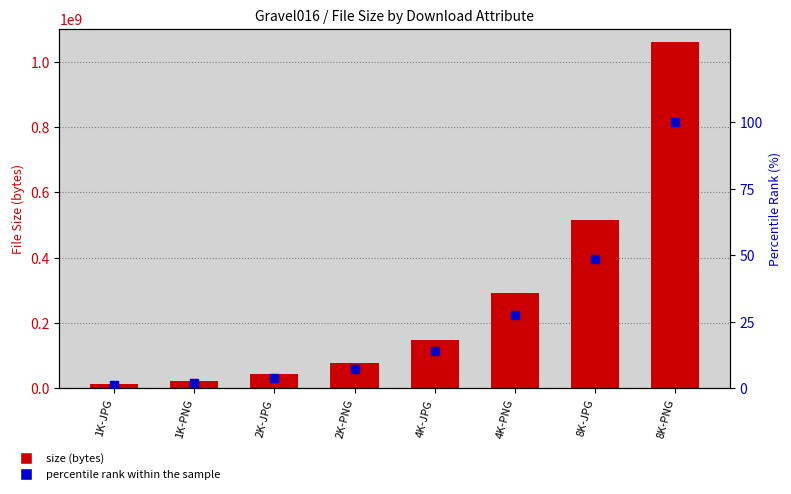

Which series contains the highest Y value?

size (bytes)